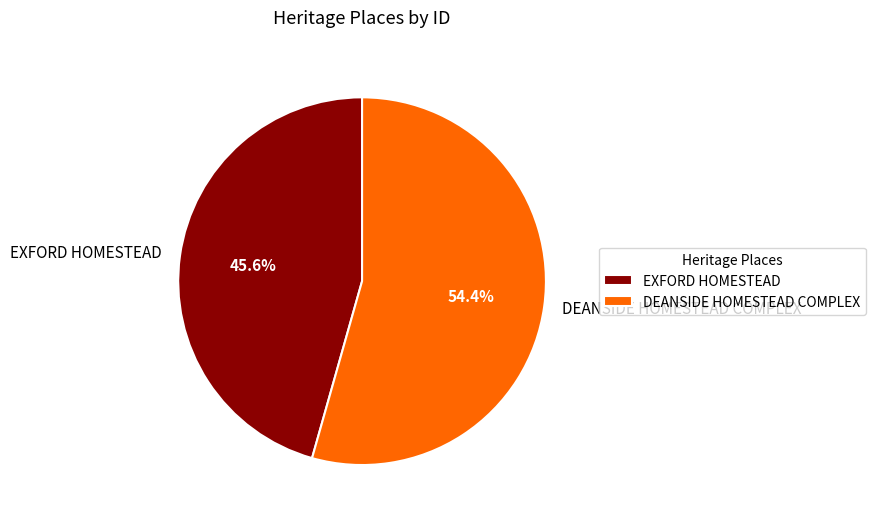

Count the number of slices in the pie.

2